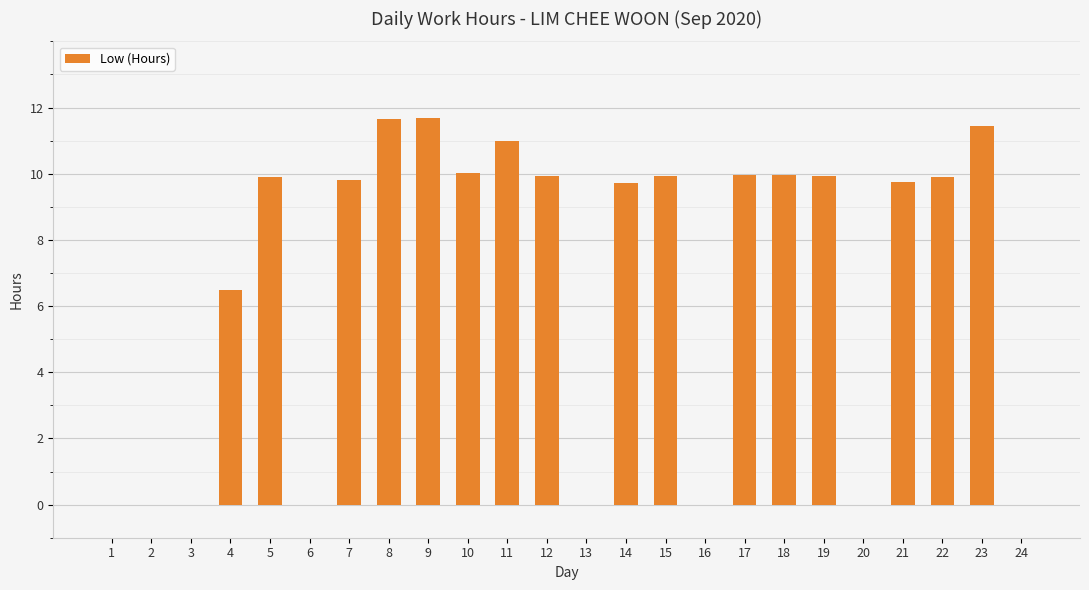

What is the sum of the values at 5 and 1?

9.9